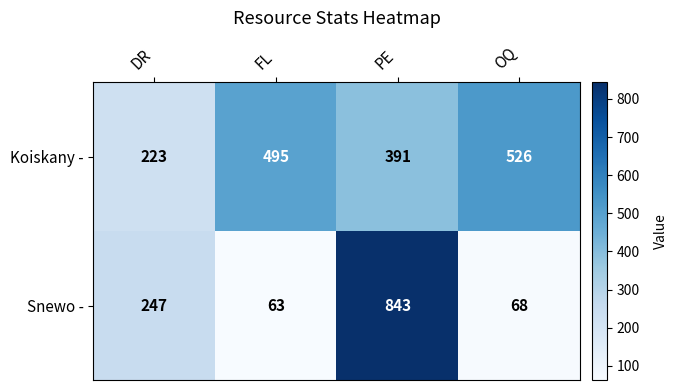

Rank the series by their maximum value, from lowest to highest.

Koiskany -, Snewo -